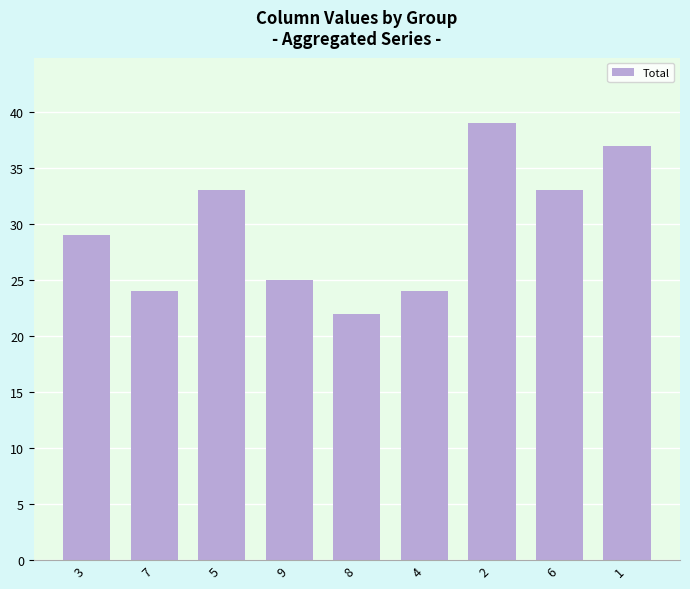

How many data points are less than 29?

4